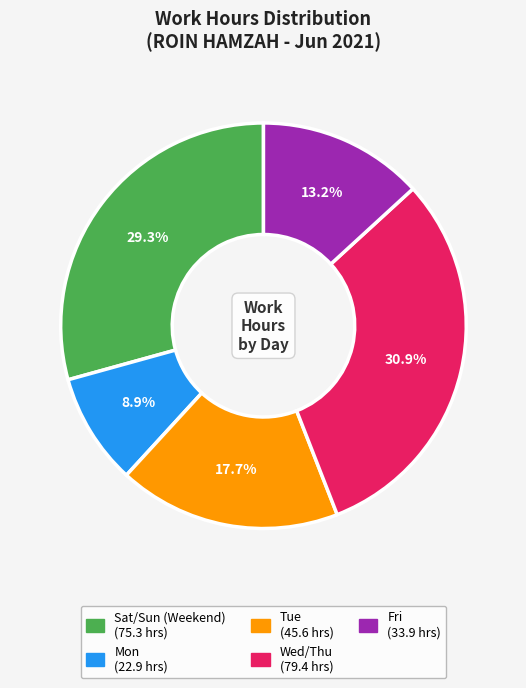

Is there any slice that represents more than half of the pie?

No